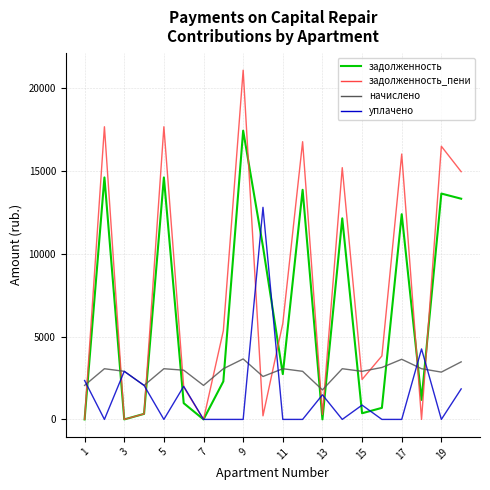

After their last crossing, which series has the higher values: задолженность or начислено?

задолженность